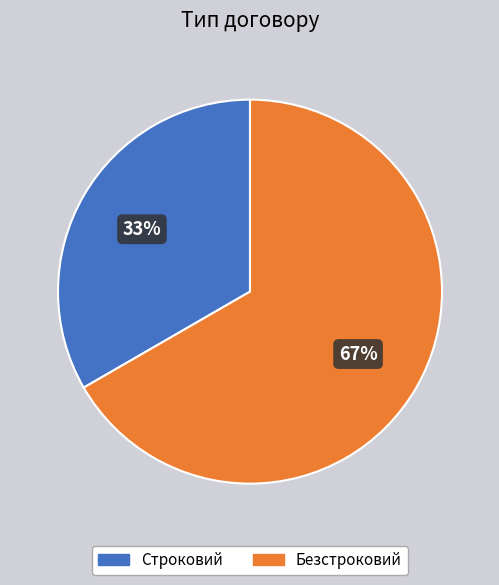

Count the number of slices in the pie.

2